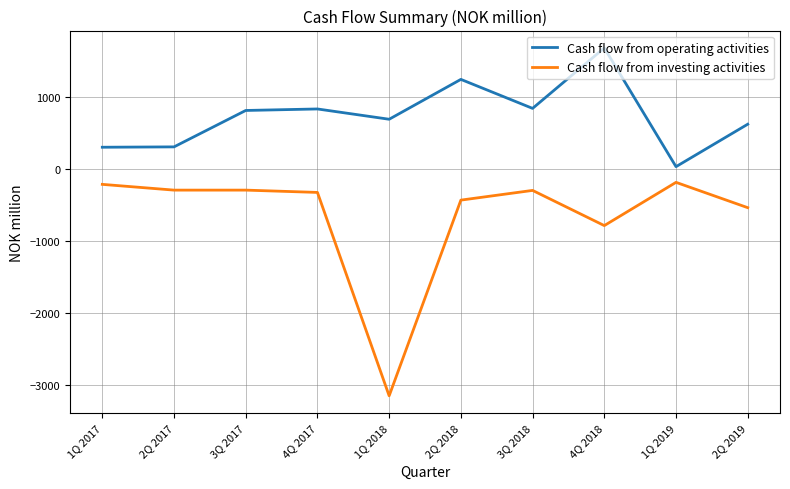

True or false: Cash flow from investing activities has more than 0 points higher than both neighbors.

True